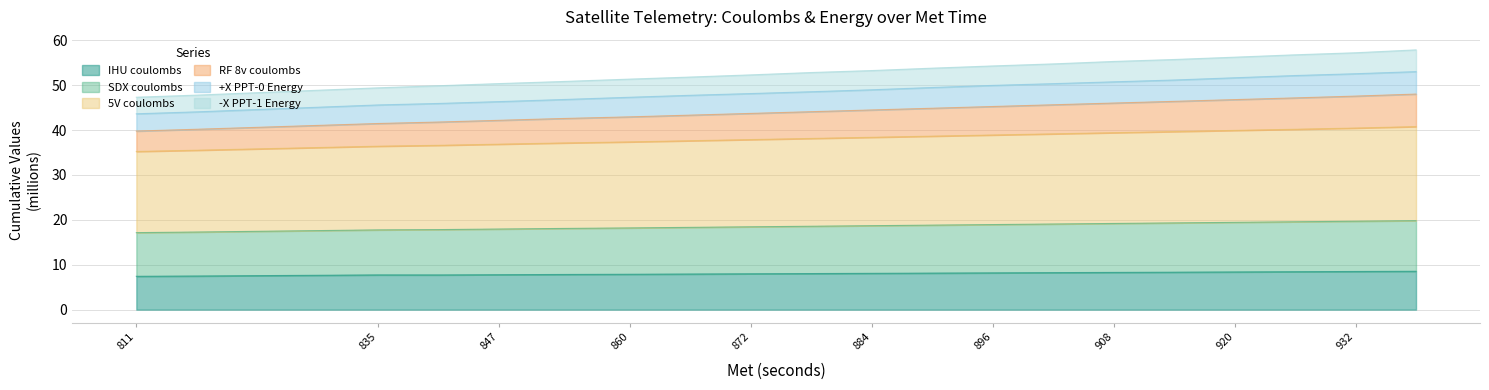

How many series are shown in this chart?

6